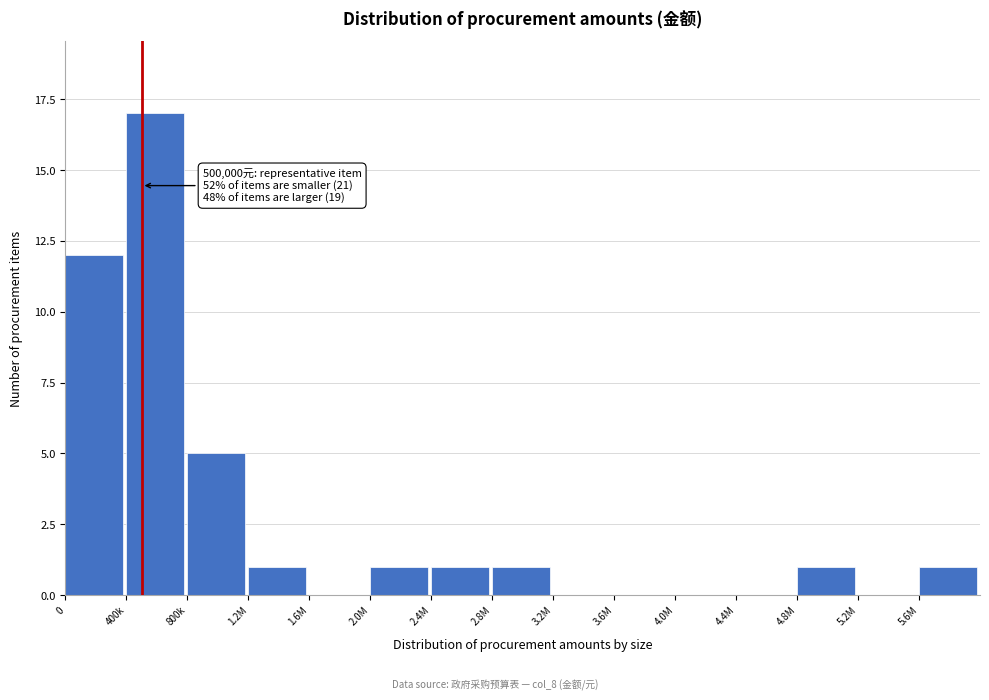

Reading left to right, list all the values displayed in this chart.

0=12	400k=17	800k=5	1.2M=1	1.6M=0	2.0M=1	2.4M=1	2.8M=1	3.2M=0	3.6M=0	4.0M=0	4.4M=0	4.8M=1	5.2M=0	5.6M=1